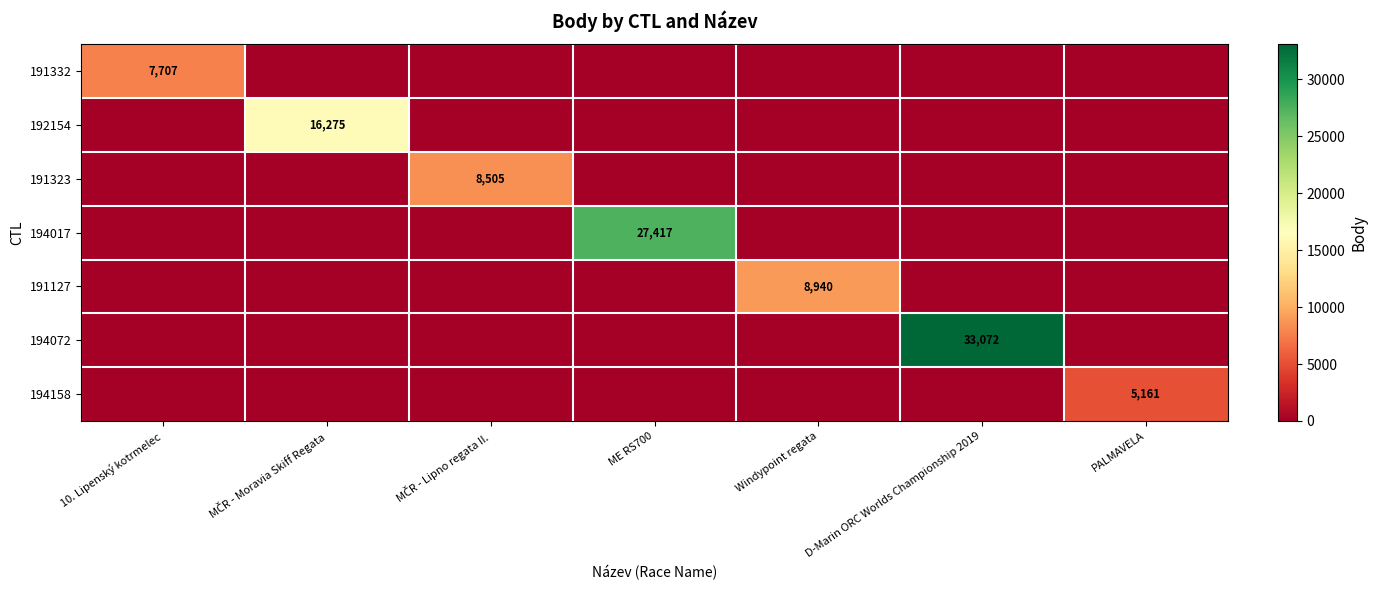

Which series has the largest total across all categories?

194072